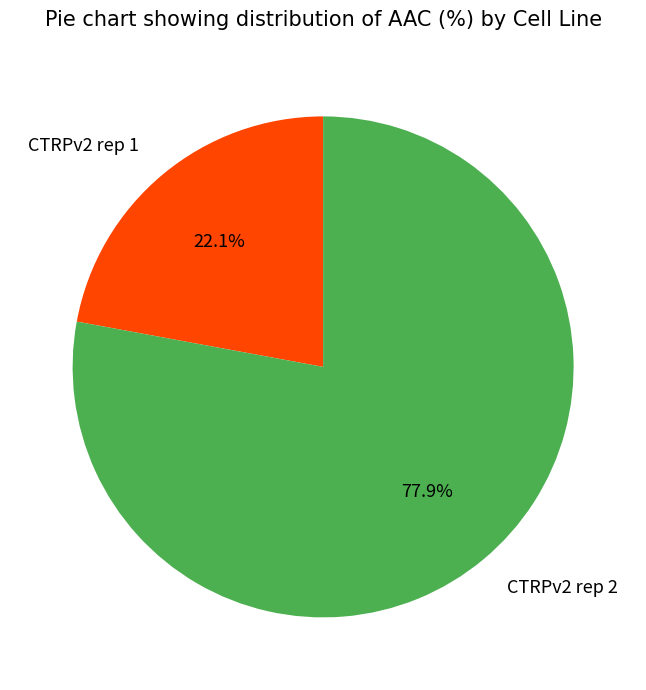

To the nearest percent, what is the difference between the largest and smallest slice percentages?

56%